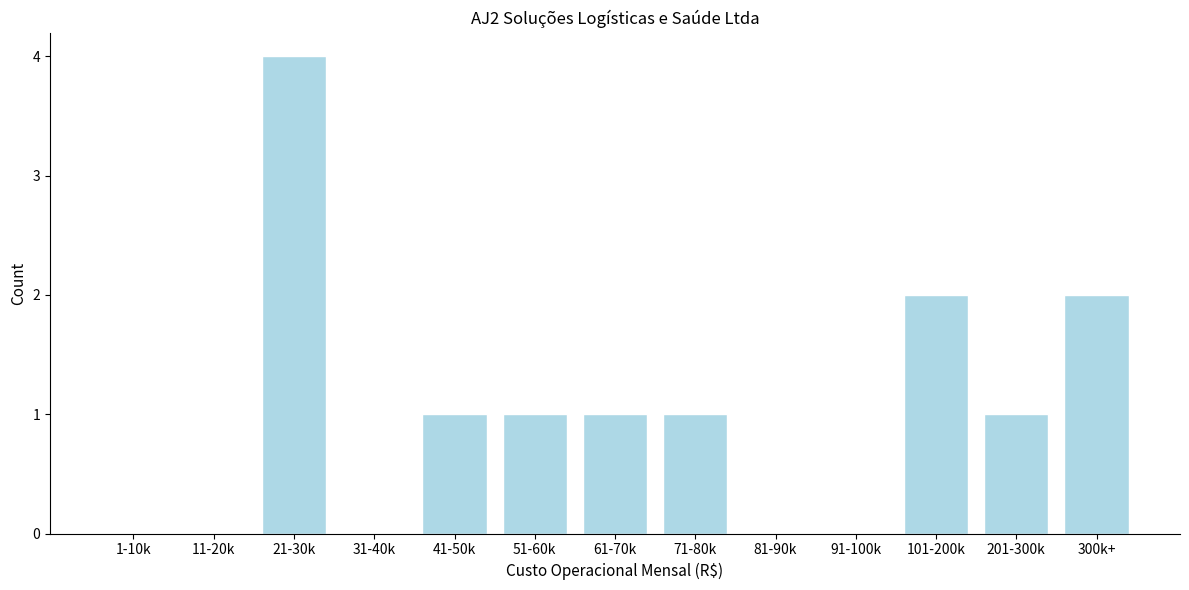

Reading left to right, extract all data points from this chart.

1-10k=0	11-20k=0	21-30k=4	31-40k=0	41-50k=1	51-60k=1	61-70k=1	71-80k=1	81-90k=0	91-100k=0	101-200k=2	201-300k=1	300k+=2